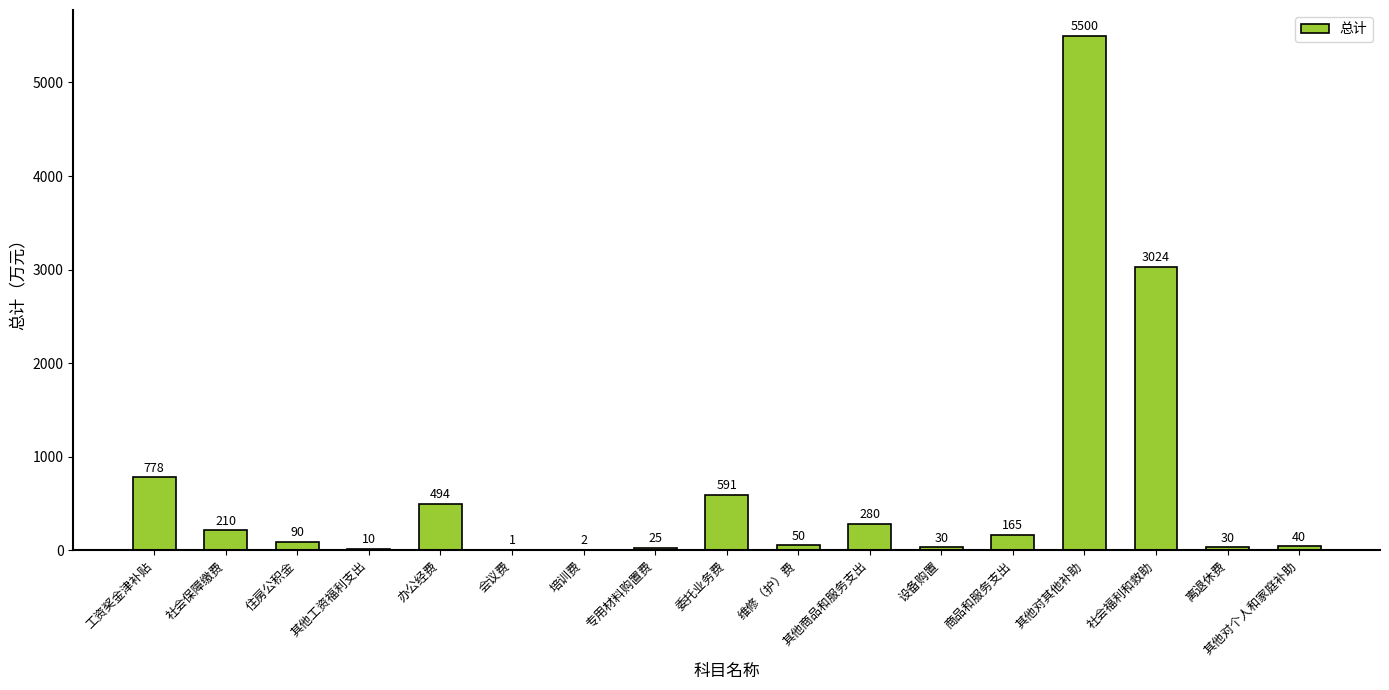

Which label corresponds to the largest value in the chart?

其他对其他补助